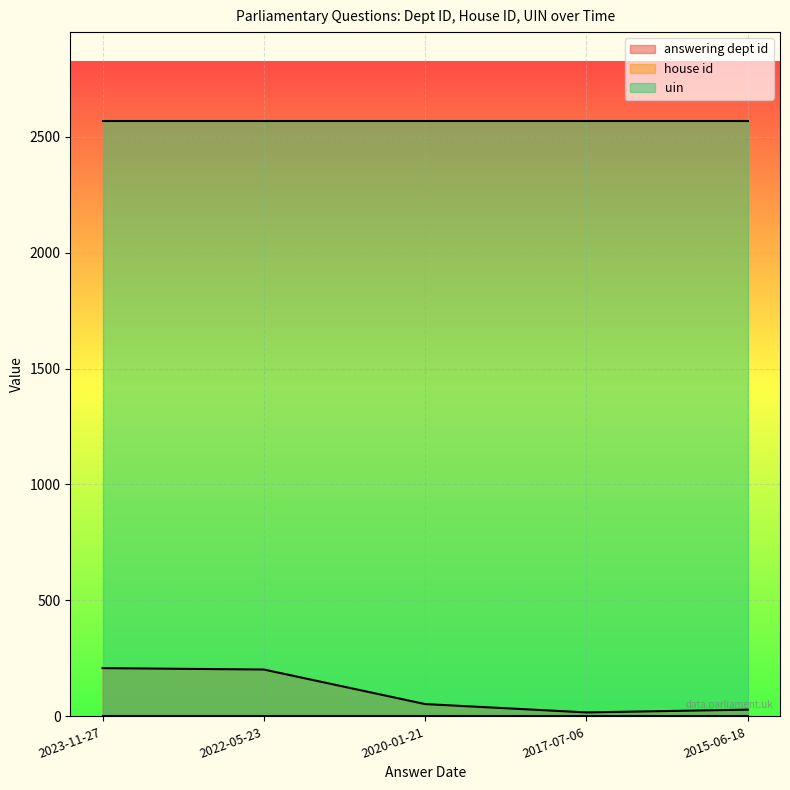

Reading left to right, extract all data points from this chart.

answering dept id: 208	202	53	17	29
house id: 1	1	1	1	1
uin: 2566	2566	2566	2566	2566